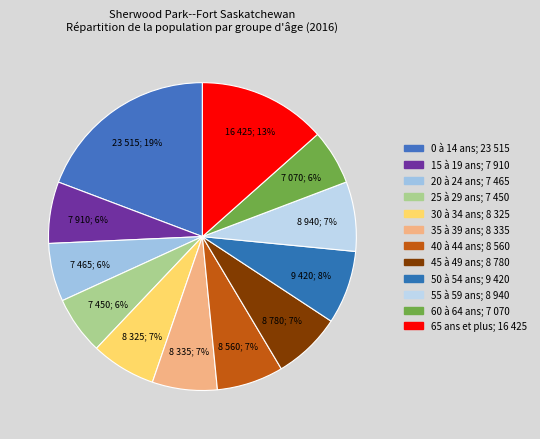

True or false: 35 à 39 ans accounts for 1% of the total.

False